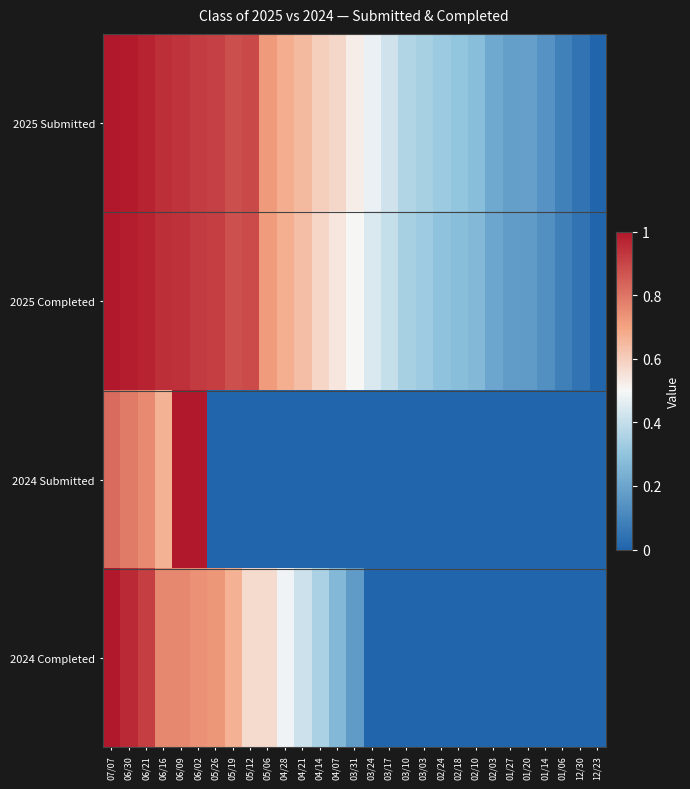

At how many categories does at least one series exceed 0?

28